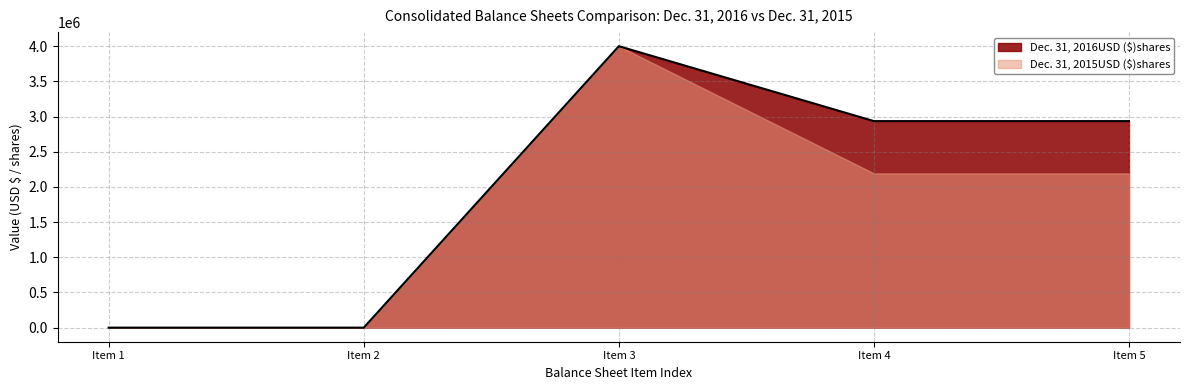

What is the minimum value shown in the chart?

80